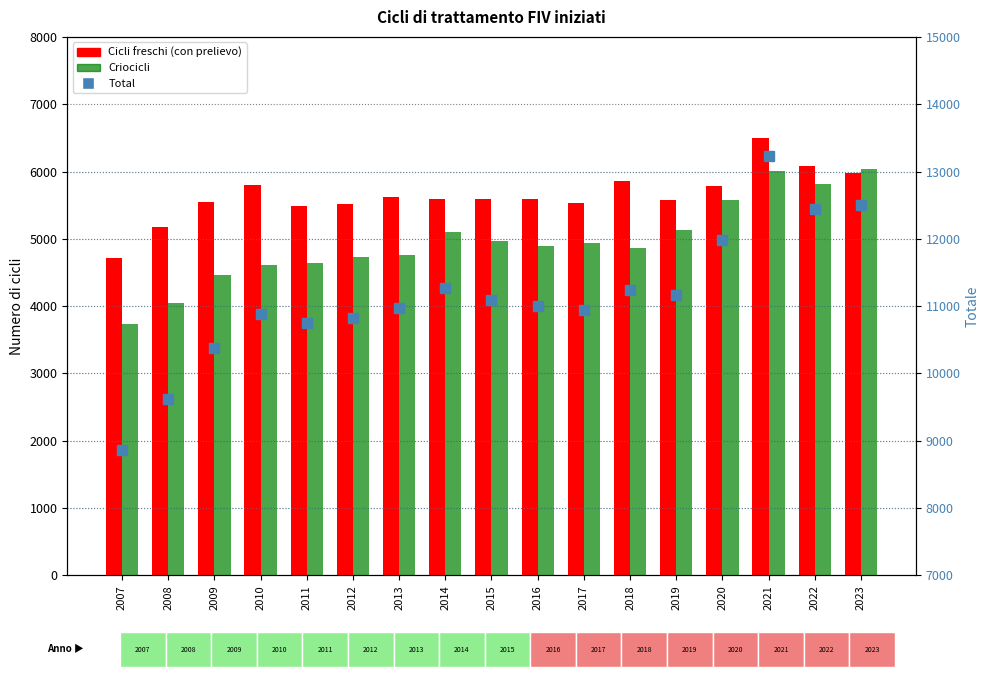

What are all the series names shown in the legend?

Cicli freschi (con prelievo), Criocicli, Total